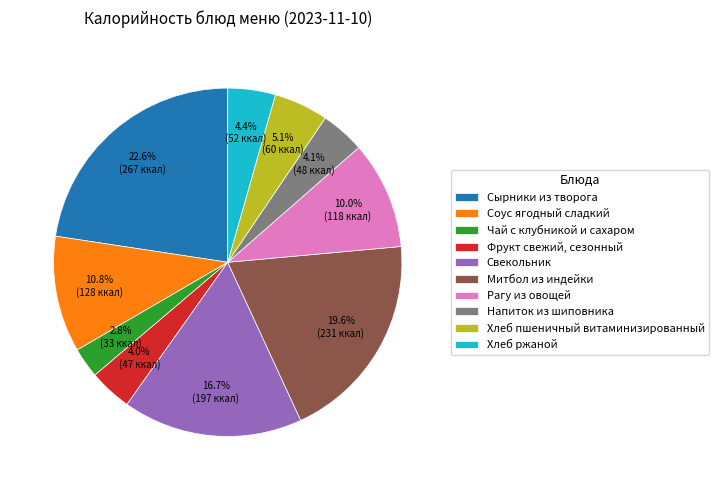

What is the ratio of the value at Рагу из овощей to the value at Напиток из шиповника?

2.4